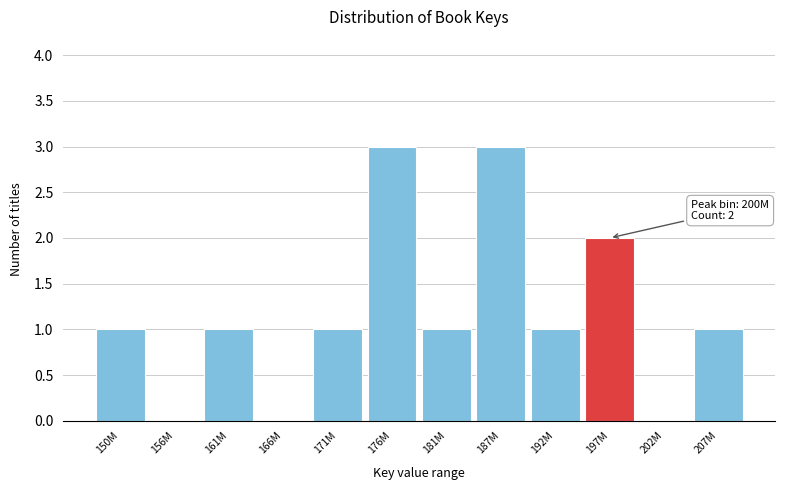

Reading left to right, list all the values displayed in this chart.

150M=1	156M=0	161M=1	166M=0	171M=1	176M=3	181M=1	187M=3	192M=1	197M=2	202M=0	207M=1